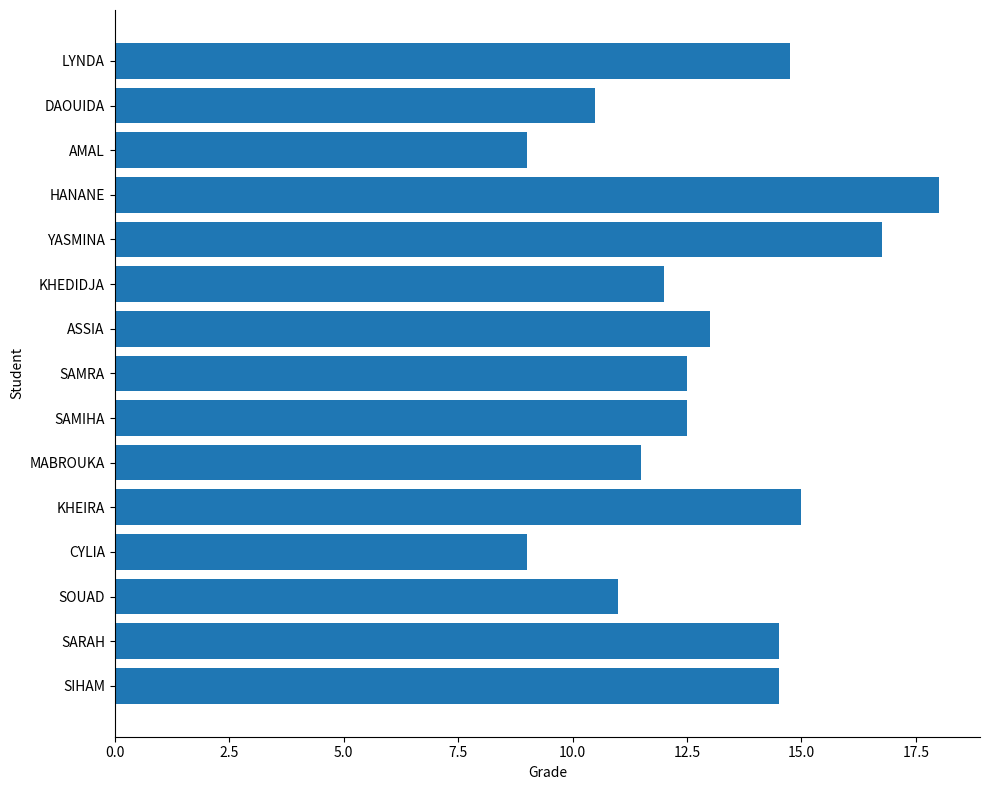

The chart shows a value of 17.2 at KHEDIDJA. True or false?

False